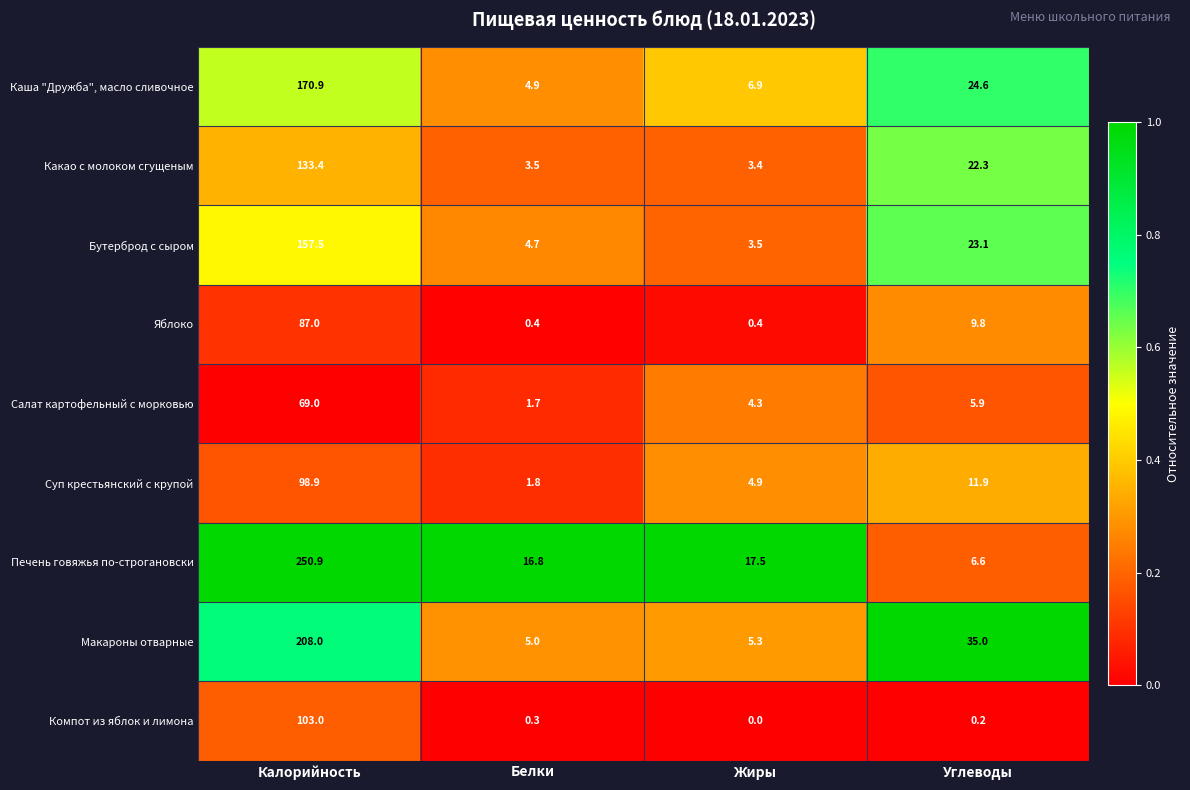

What is the sum of the Бутерброд с сыром values at Белки and Жиры?

8.2